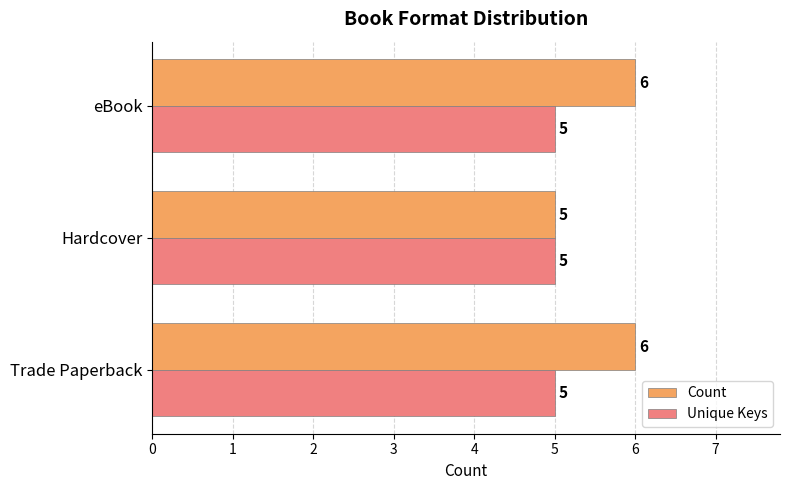

True or false: Unique Keys has a value of 5 at Trade Paperback.

True